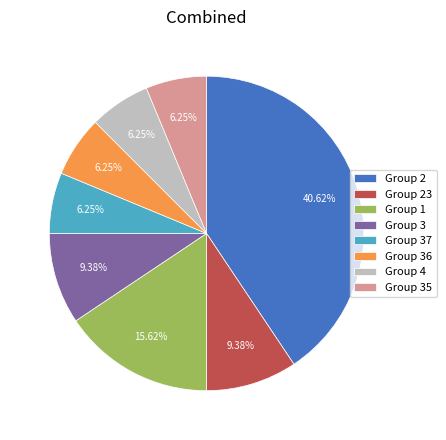

Which category has the biggest portion of the pie?

Group 2